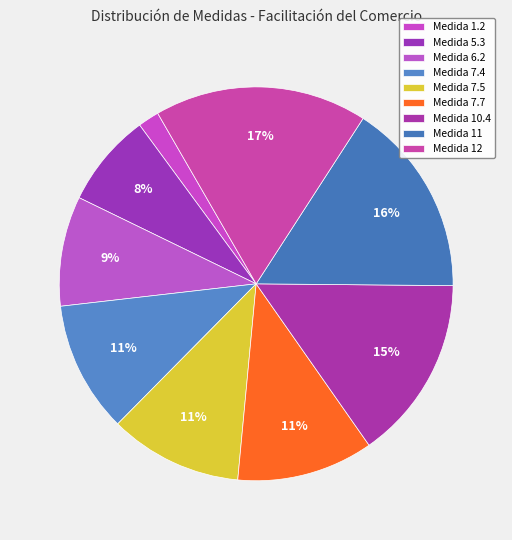

How many segments does this pie chart have?

9